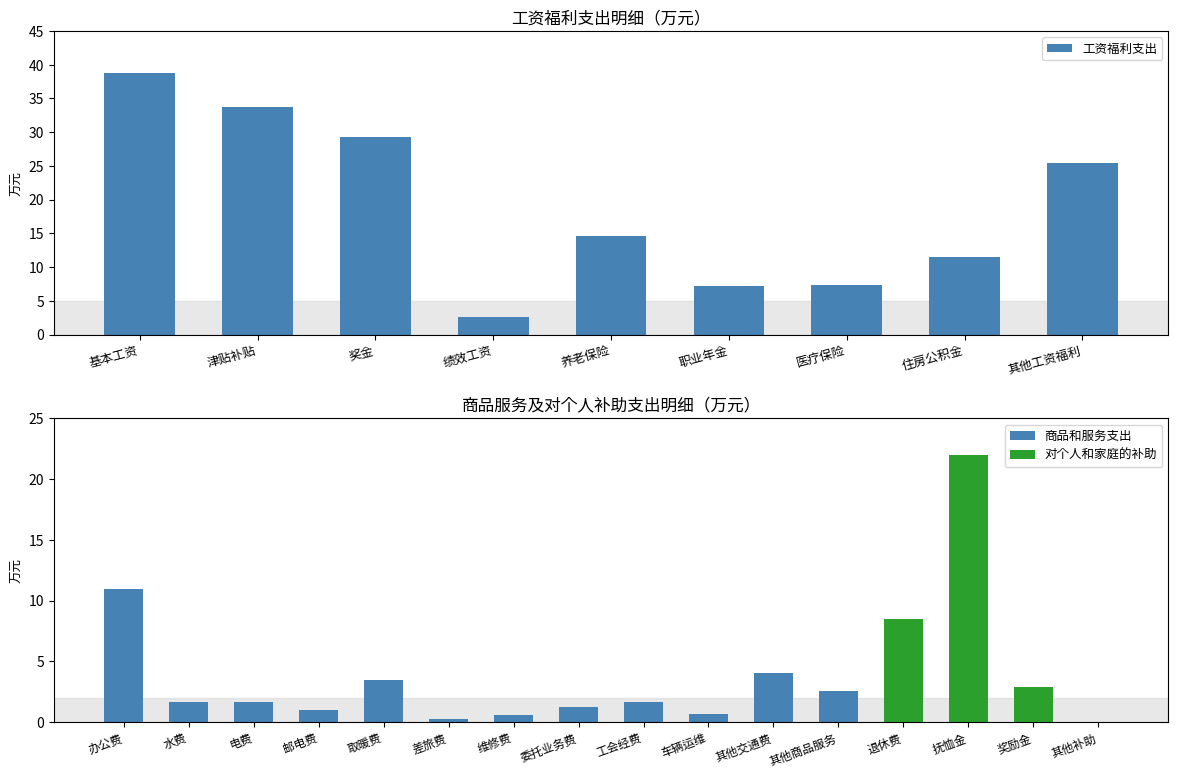

Which category has the highest value across all series?

基本工资